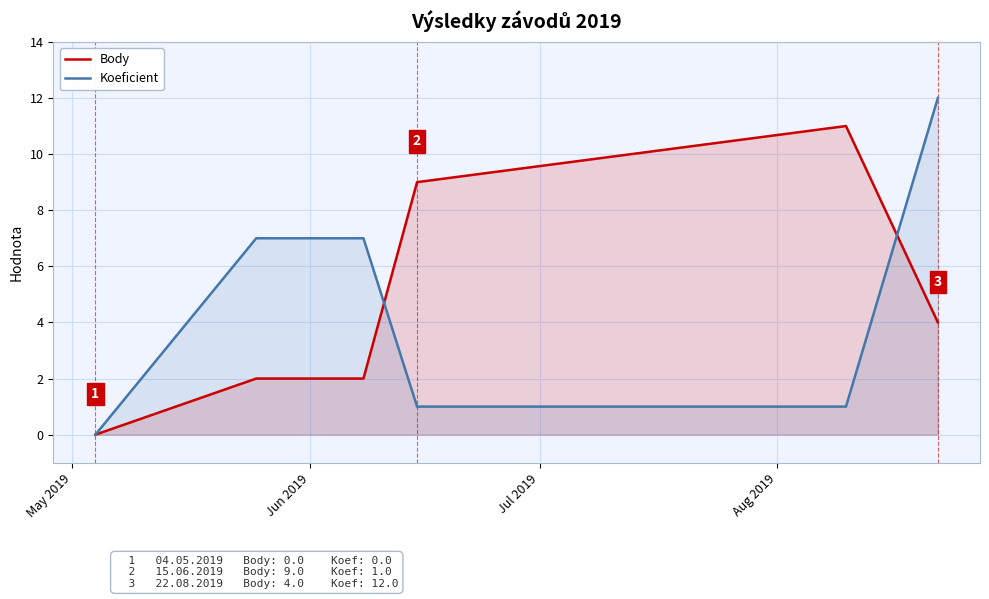

How many intersections are there between Body and Koeficient?

2